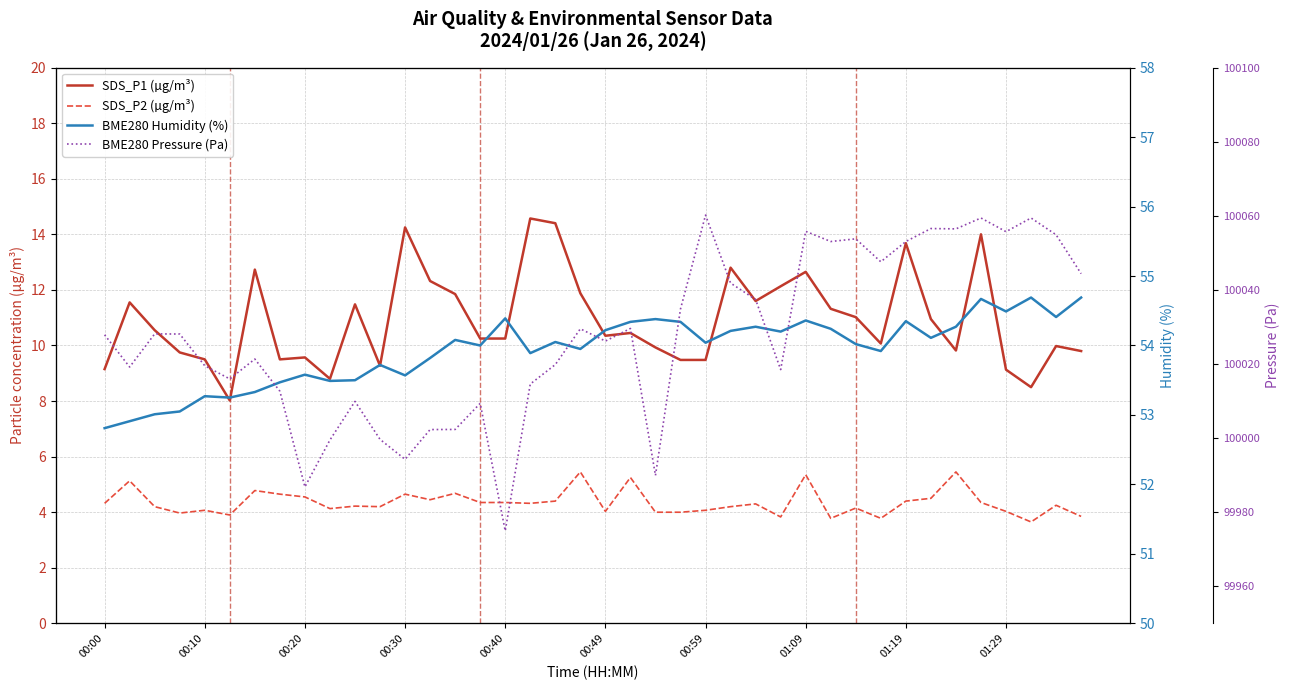

Reading right to left, extract all data points from this chart.

SDS_P1 (µg/m³): 9.8	10.0	8.5	9.1	14.0	9.8	10.9	13.7	10.1	11.0	11.3	12.7	12.1	11.6	12.8	9.5	9.5	9.9	10.4	10.3	11.9	14.4	14.6	10.2	10.2	11.8	12.3	14.2	9.3	11.5	8.8	9.6	9.5	12.7	8.0	9.5	9.8	10.6	11.6	9.2
SDS_P2 (µg/m³): 3.9	4.2	3.6	4.0	4.3	5.5	4.5	4.4	3.8	4.2	3.8	5.3	3.8	4.3	4.2	4.1	4.0	4.0	5.2	4.0	5.5	4.4	4.3	4.3	4.3	4.7	4.5	4.7	4.2	4.2	4.1	4.5	4.7	4.8	3.9	4.1	4.0	4.2	5.1	4.3
BME280 Humidity (%): 54.7	54.4	54.7	54.5	54.7	54.3	54.1	54.4	53.9	54.0	54.2	54.4	54.2	54.3	54.2	54.0	54.3	54.4	54.3	54.2	54.0	54.0	53.9	54.4	54.0	54.1	53.8	53.6	53.7	53.5	53.5	53.6	53.5	53.3	53.2	53.3	53.0	53.0	52.9	52.8
BME280 Pressure (Pa): 100044.4	100054.9	100059.4	100055.7	100059.4	100056.5	100056.6	100053.1	100047.6	100053.8	100053.1	100055.8	100018.5	100037.4	100041.8	100060.2	100034.8	99989.9	100029.6	100026.2	100029.5	100019.8	100014.6	99975.0	100009.4	100002.3	100002.3	99994.3	99999.7	100009.9	99999.5	99986.8	100012.7	100021.3	100016.0	100019.5	100028.1	100028.1	100019.2	100027.9